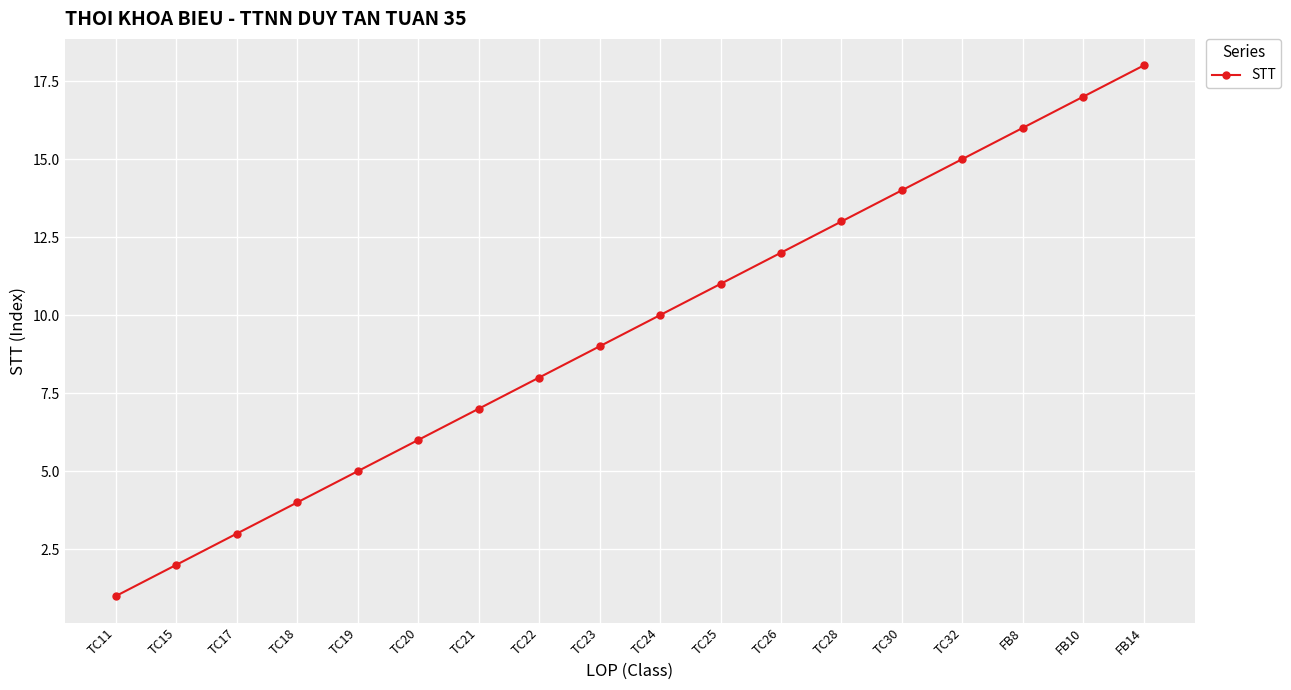

Which label corresponds to the smallest value in the chart?

TC11